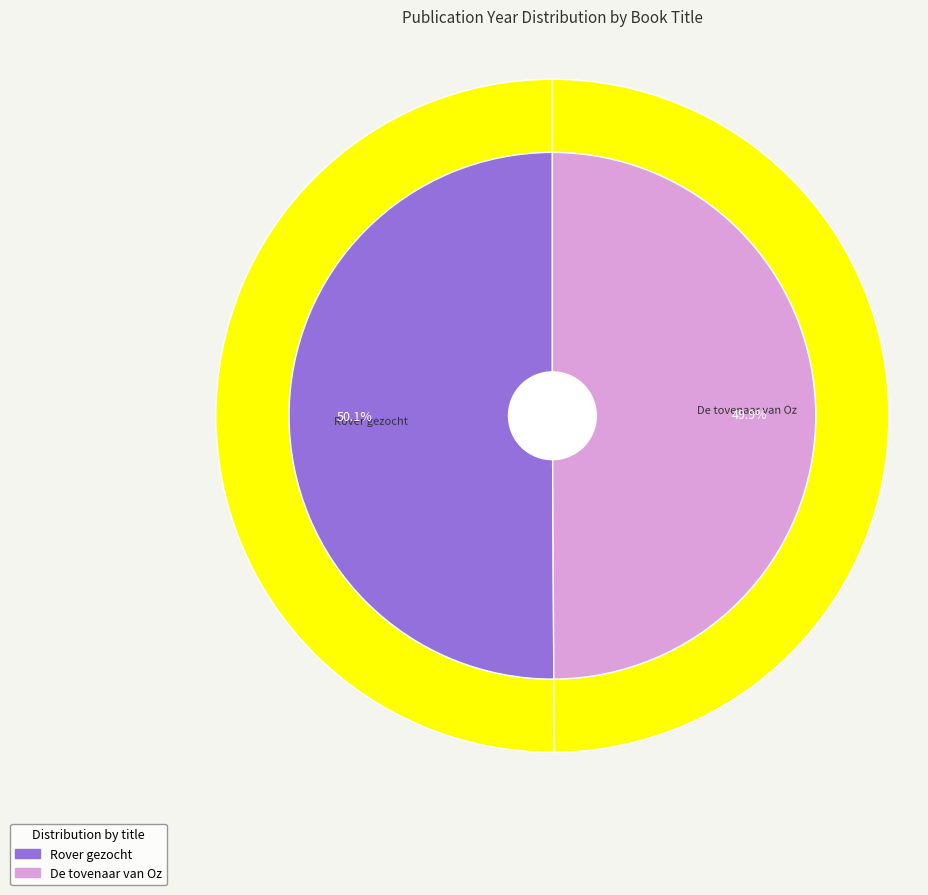

What is the ratio of the value at De tovenaar van Oz to the value at Rover gezocht?

1.0